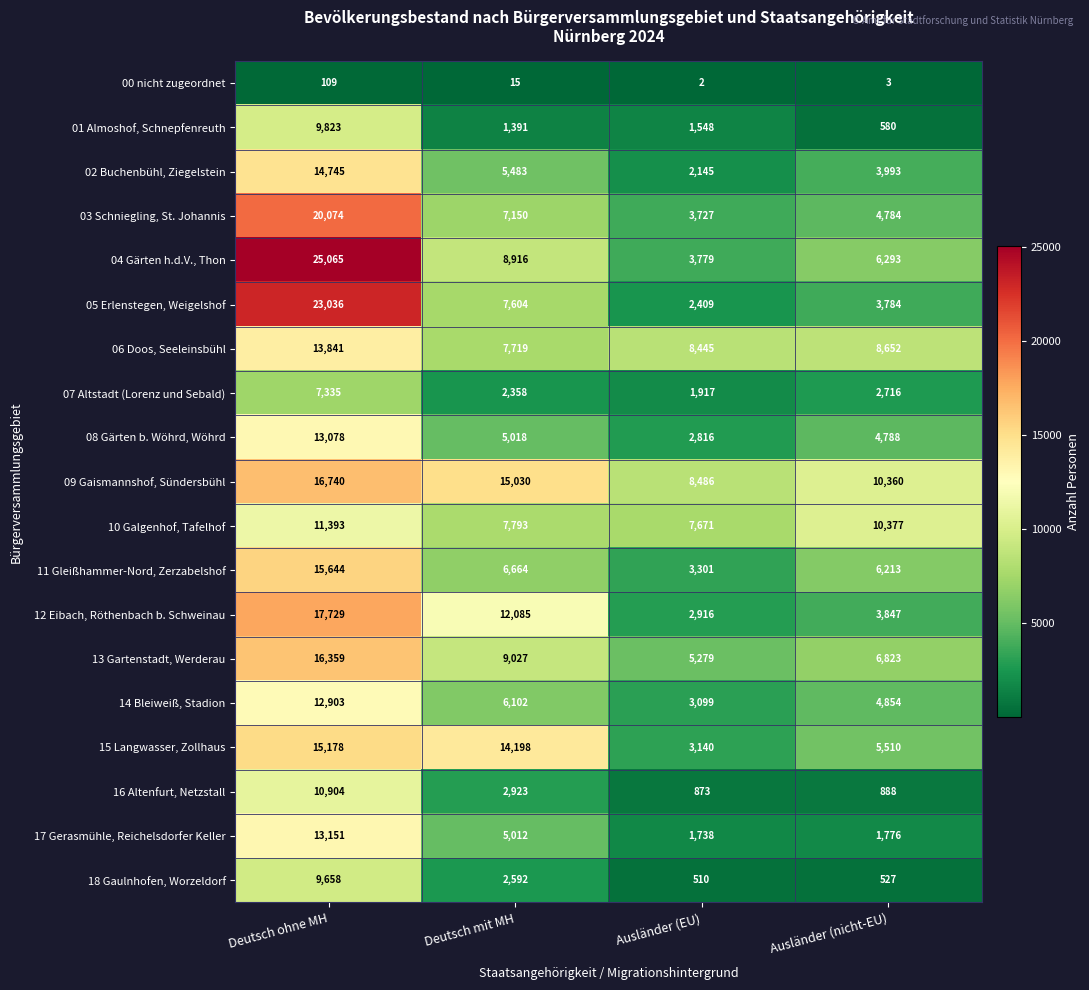

What is the spread (max minus min) of values at Ausländer (EU)?

8484